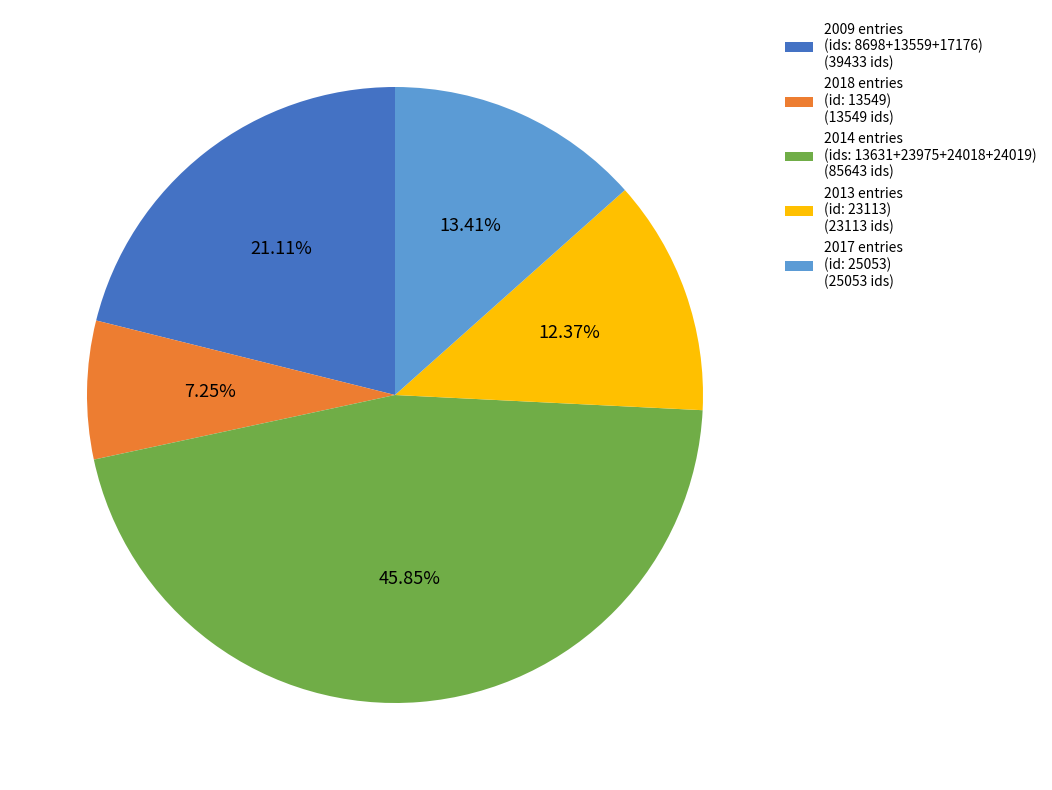

Count the number of slices in the pie.

5